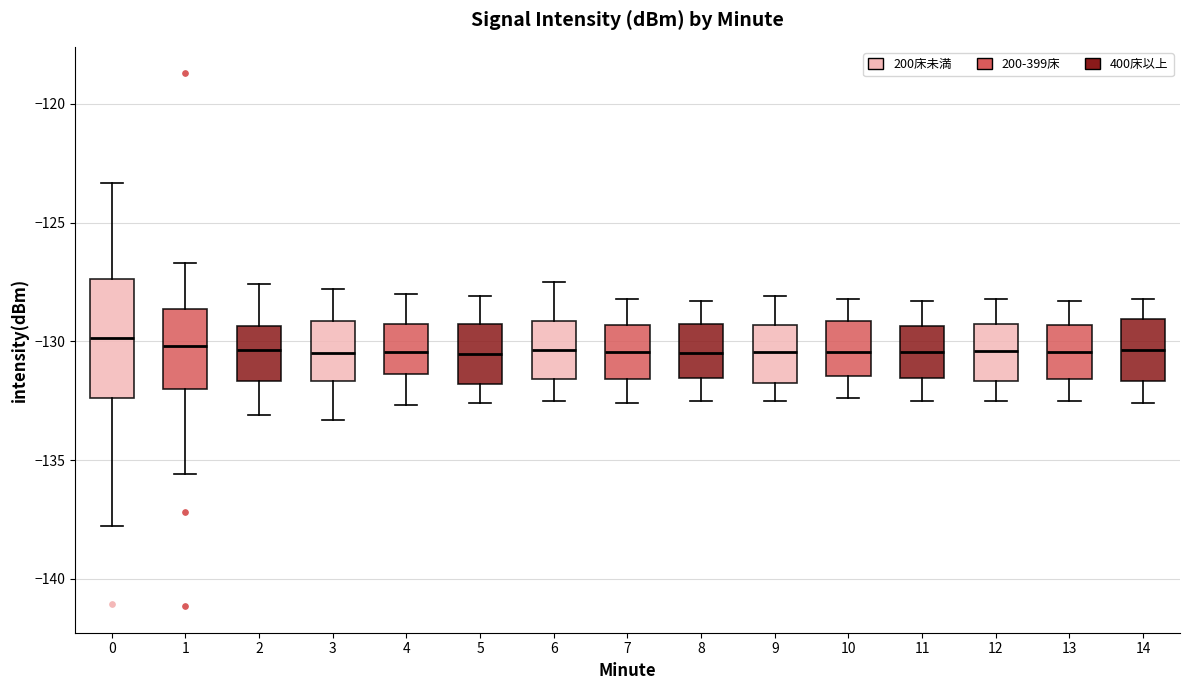

Reading left to right, transcribe this box plot: for each box, give where its median line is, the range the box spans, and where its two whiskers end, as read against the y-axis. The values are not printed on the chart, so give them approximately, as read against the axis.

0: median -130.0, box -132.5 to -127.5, whiskers -138.0 to -123.5
1: median -130.0, box -132.0 to -128.5, whiskers -135.5 to -126.5
2: median -130.5, box -131.5 to -129.5, whiskers -133.0 to -127.5
3: median -130.5, box -131.5 to -129.0, whiskers -133.5 to -128.0
4: median -130.5, box -131.5 to -129.0, whiskers -132.5 to -128.0
5: median -130.5, box -132.0 to -129.0, whiskers -132.5 to -128.0
6: median -130.5, box -131.5 to -129.0, whiskers -132.5 to -127.5
7: median -130.5, box -131.5 to -129.5, whiskers -132.5 to -128.0
8: median -130.5, box -131.5 to -129.0, whiskers -132.5 to -128.5
9: median -130.5, box -131.5 to -129.5, whiskers -132.5 to -128.0
10: median -130.5, box -131.5 to -129.0, whiskers -132.5 to -128.0
11: median -130.5, box -131.5 to -129.5, whiskers -132.5 to -128.5
12: median -130.5, box -131.5 to -129.0, whiskers -132.5 to -128.0
13: median -130.5, box -131.5 to -129.5, whiskers -132.5 to -128.5
14: median -130.5, box -131.5 to -129.0, whiskers -132.5 to -128.0